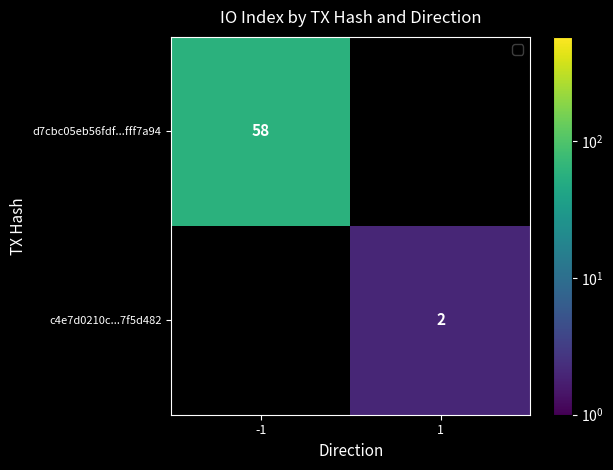

The c4e7d0210c...7f5d482 series shows 1 at 1. True or false?

False